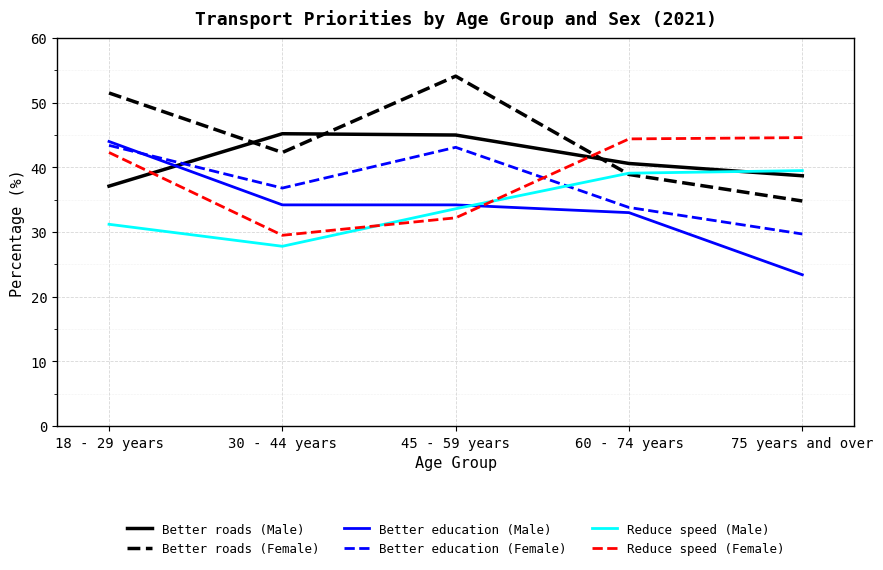

At 18 - 29 years, list the series in order from largest to smallest.

Better roads (Female), Better education (Male), Better education (Female), Reduce speed (Female), Better roads (Male), Reduce speed (Male)